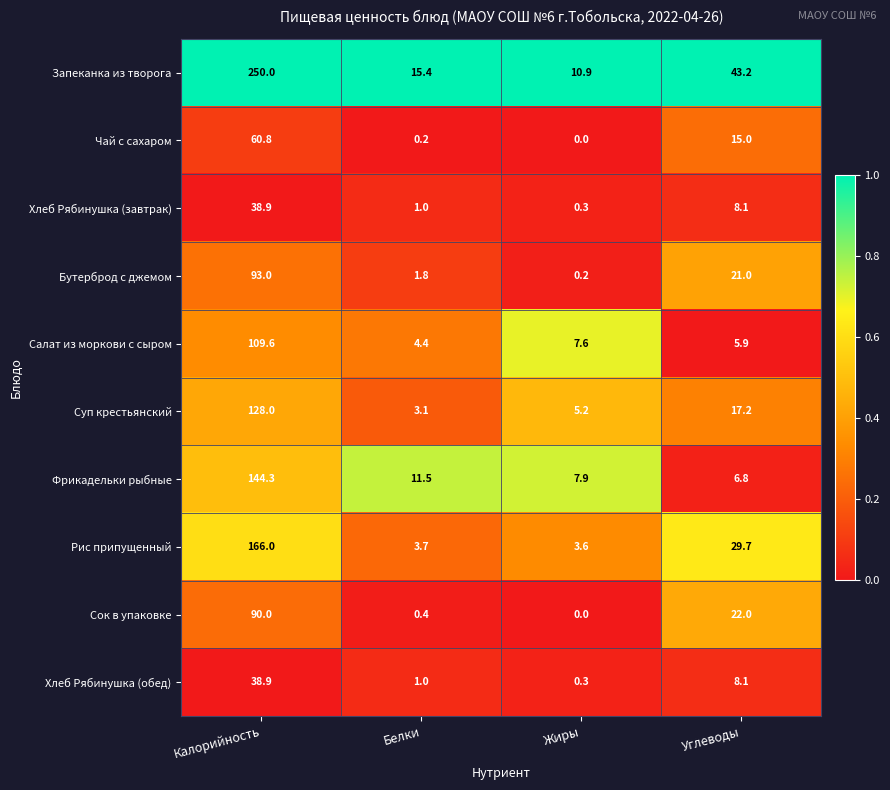

What value does the Запеканка из творога series have at Жиры?

10.9